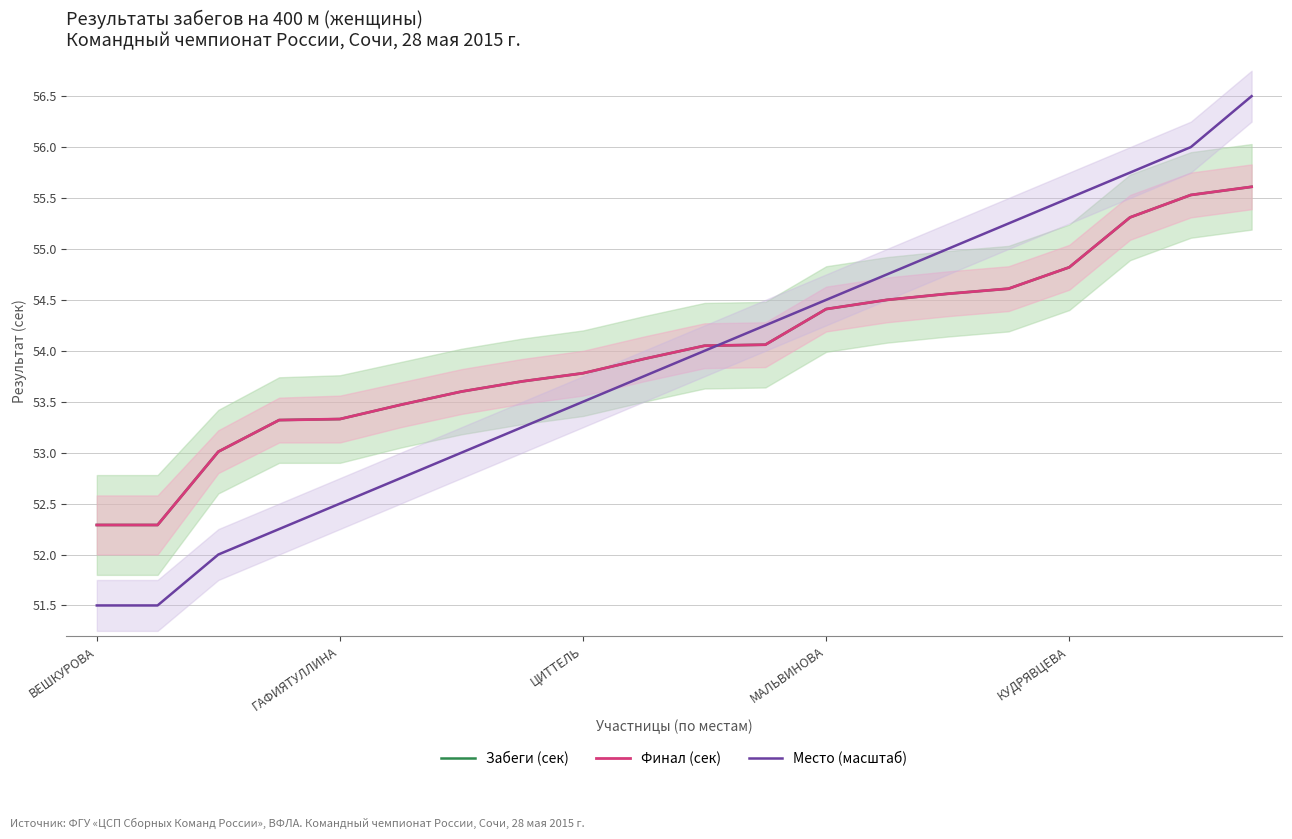

The value of Забеги (сек) at ЦИТТЕЛЬ is 87.9. True or false?

False